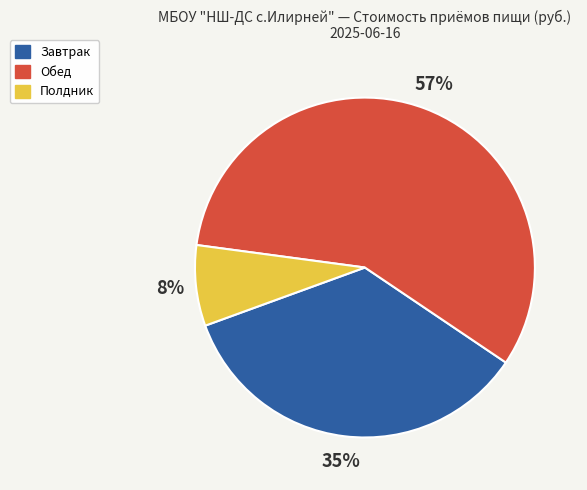

Which slice is the smallest?

Полдник